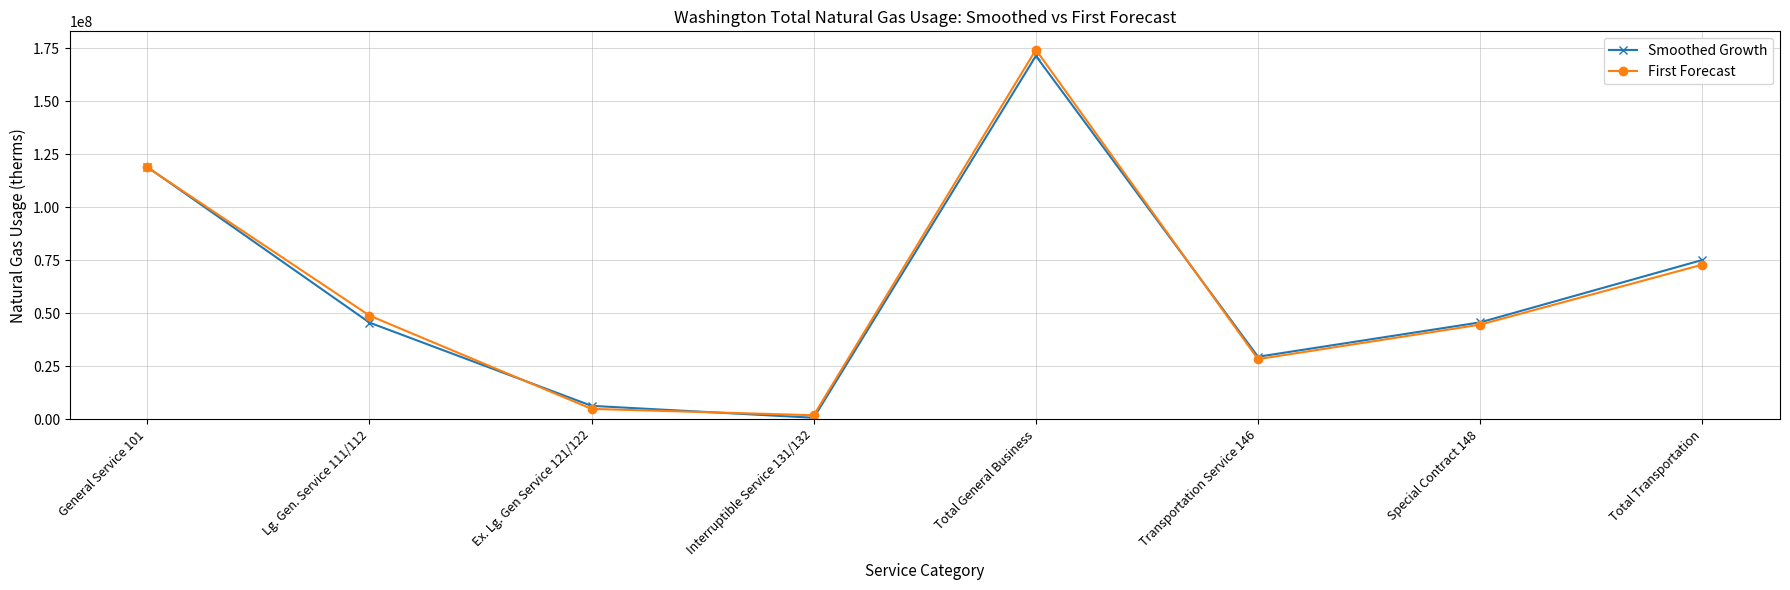

How many data points in Smoothed Growth are less than 45681404?

4